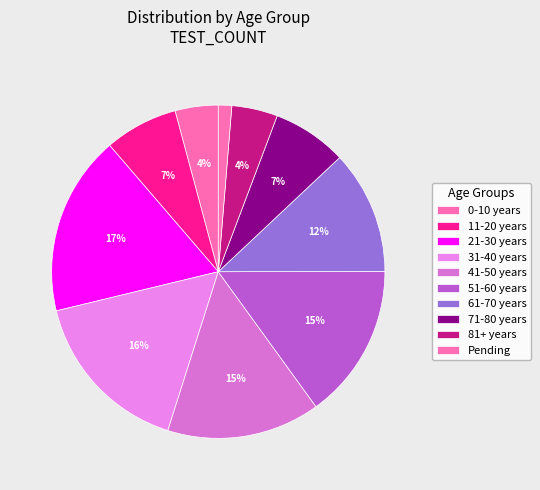

Which category has the biggest portion of the pie?

21-30 years